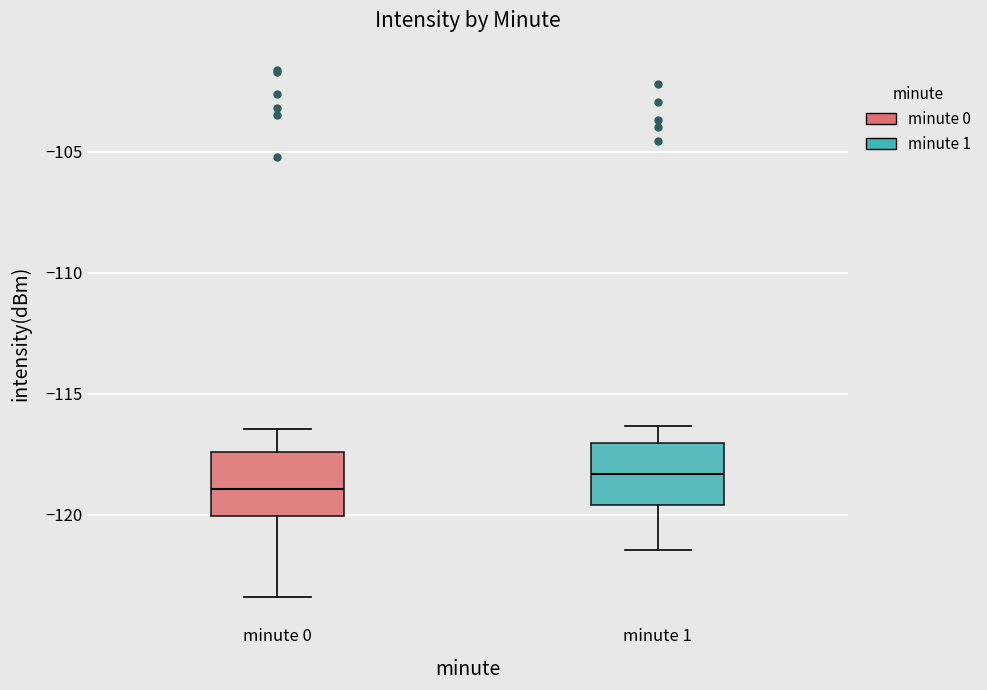

Which box has the highest median line?

minute 1